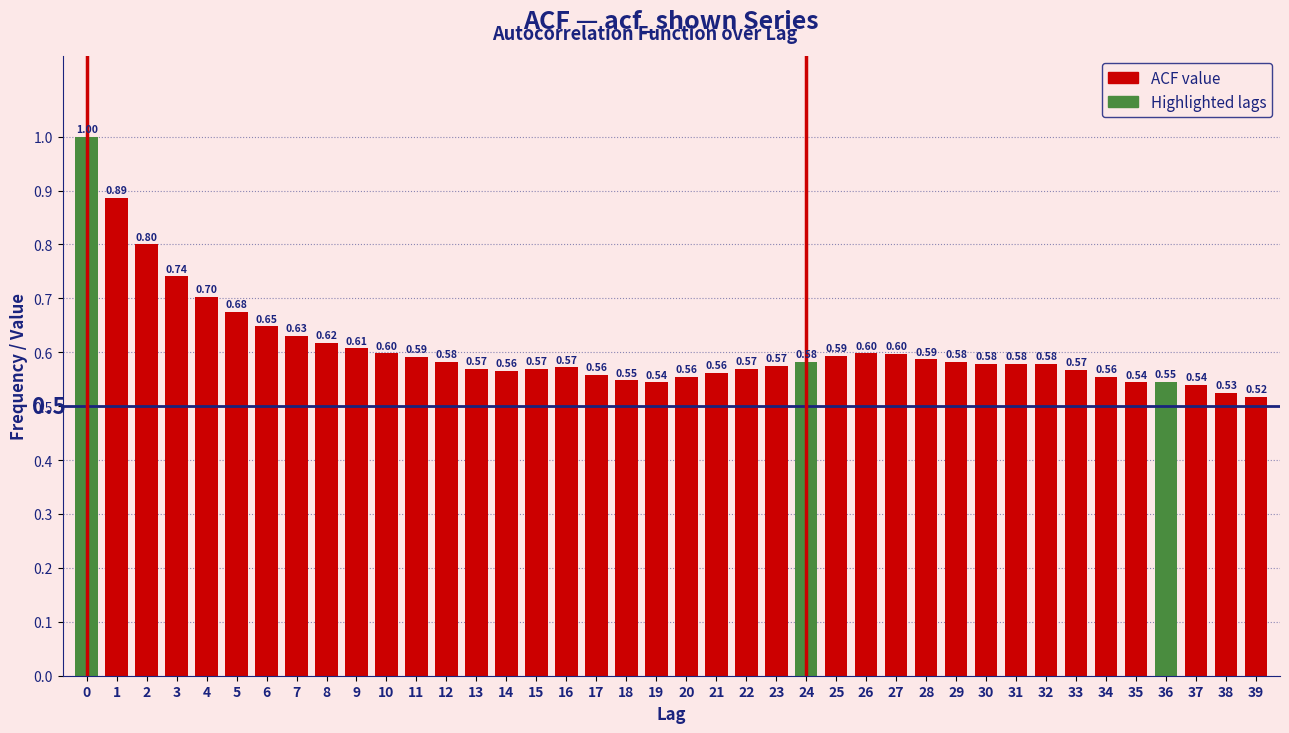

Which has a higher value, 9 or 35?

9